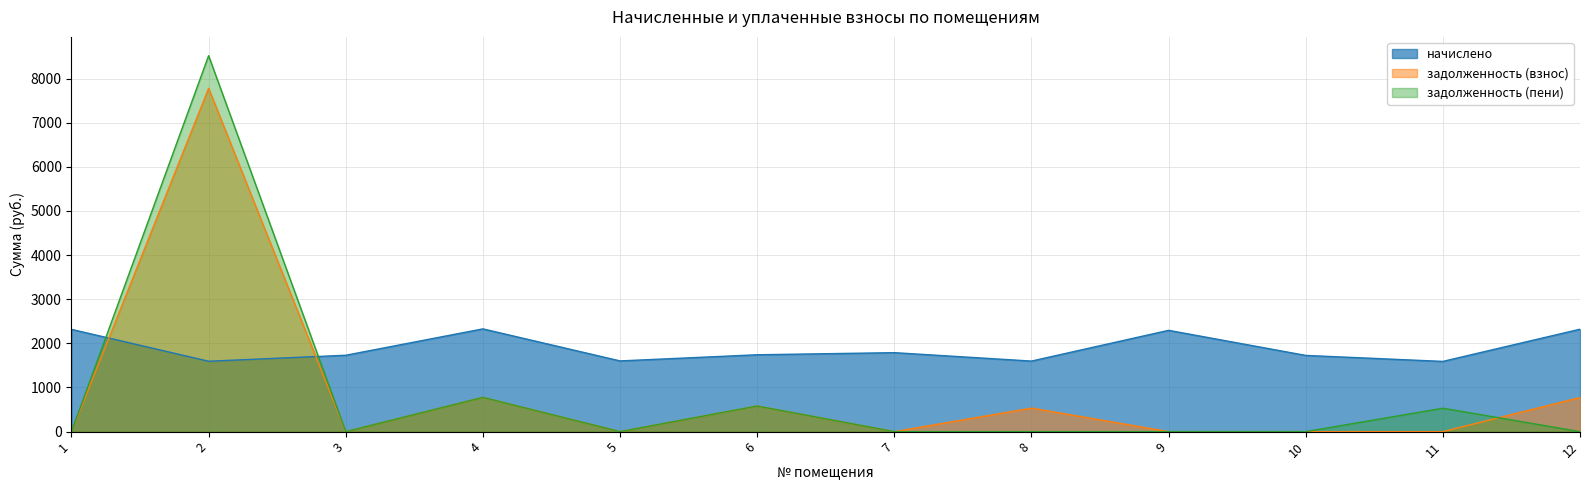

Is the value of задолженность (пени) at 5 greater than the value of начислено at 3?

No